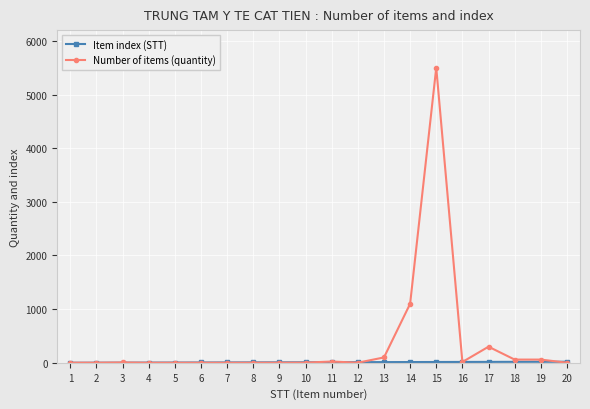

What is the spread (max minus min) of values at 18?

42